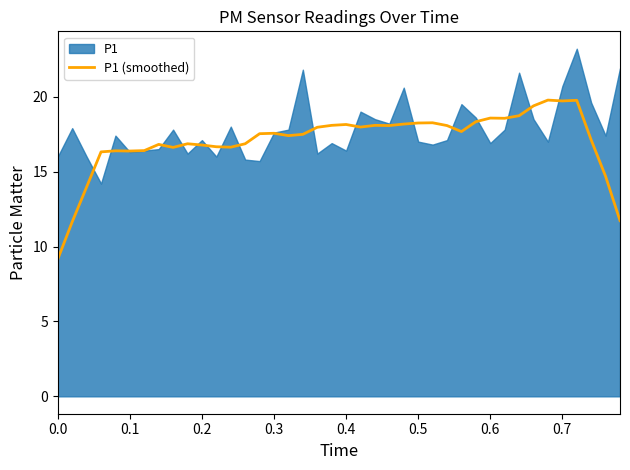

What is the lowest value of the P1 (smoothed) series?

9.2